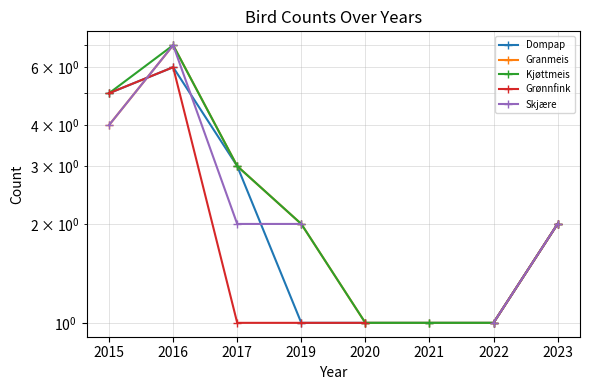

What is the highest value of the Skjære series?

7.0